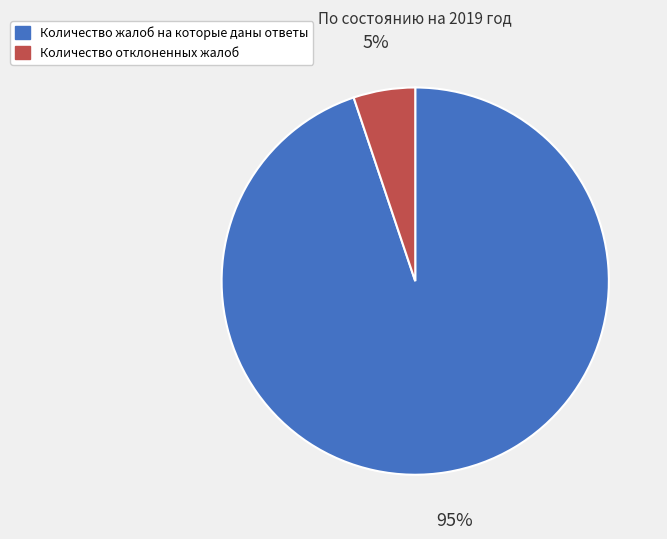

The Количество жалоб на которые даны ответы slice represents 95% of the pie. True or false?

True